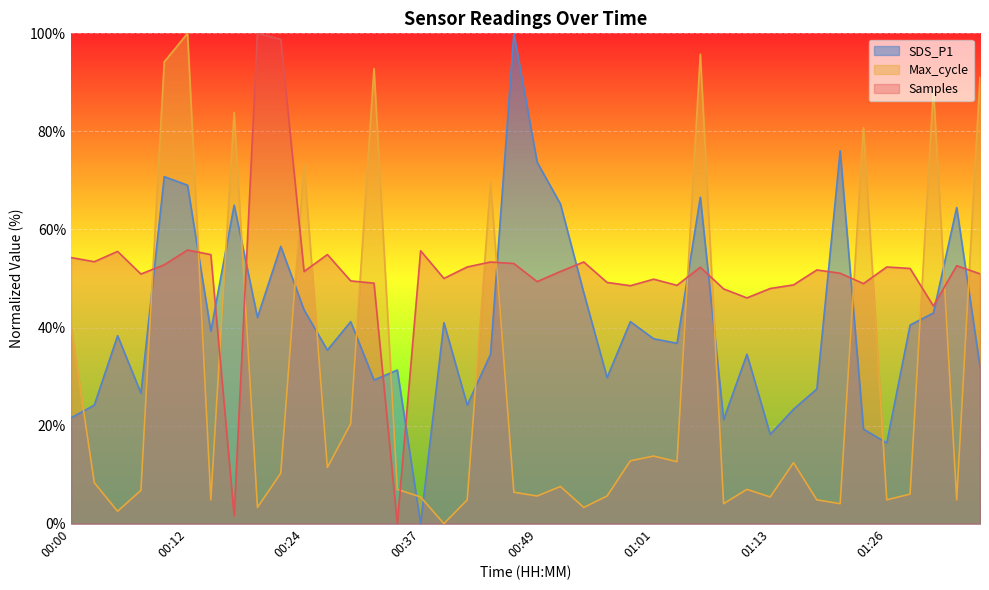

What is the spread (max minus min) of values at 01:23?

61.5